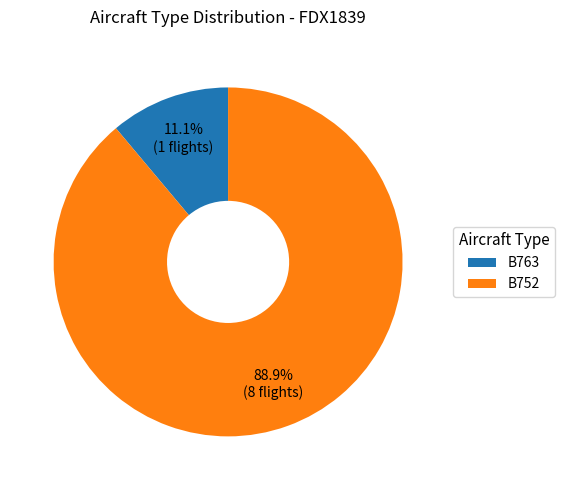

To the nearest percent, what is the average slice percentage?

50%